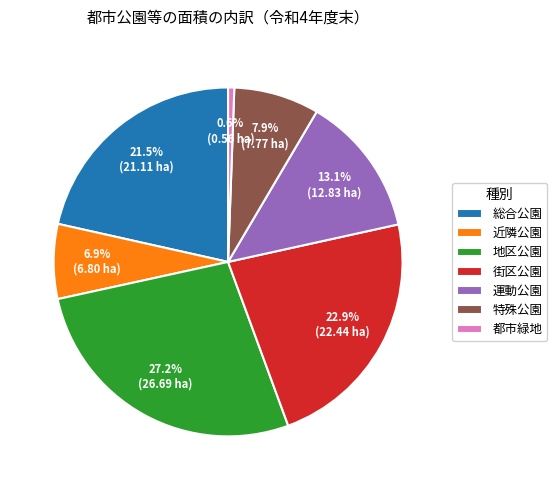

To the nearest percent, what is the average slice percentage?

14%